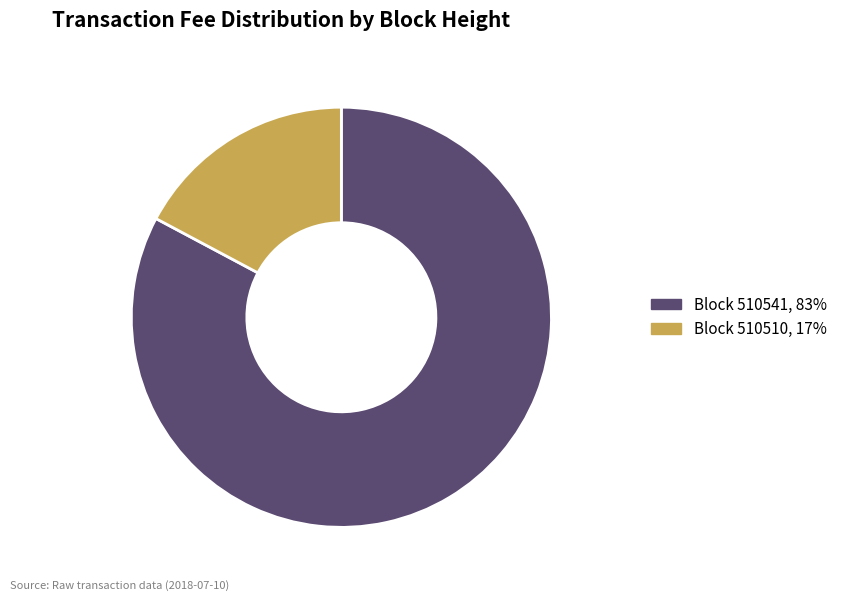

Rank the categories by value from lowest to highest.

Block 510510, 17%, Block 510541, 83%